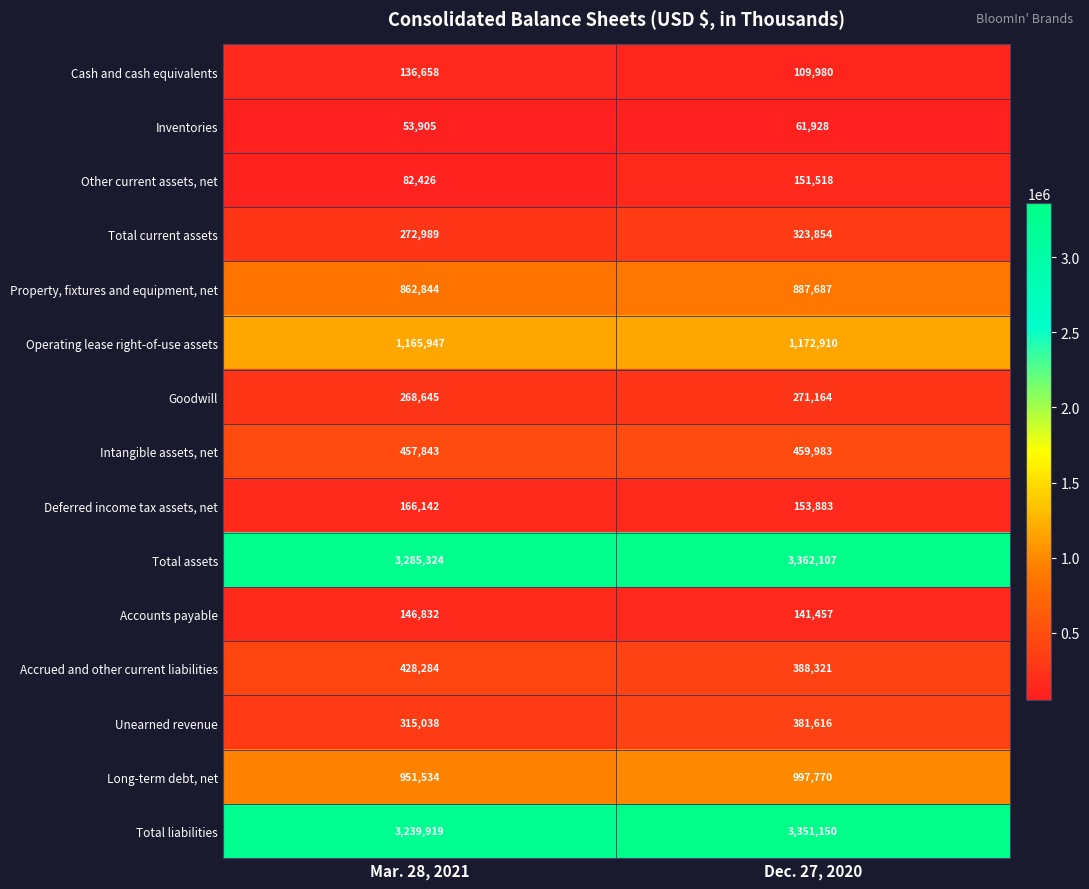

List the labels in order of Total liabilities value, largest first.

Dec. 27, 2020, Mar. 28, 2021